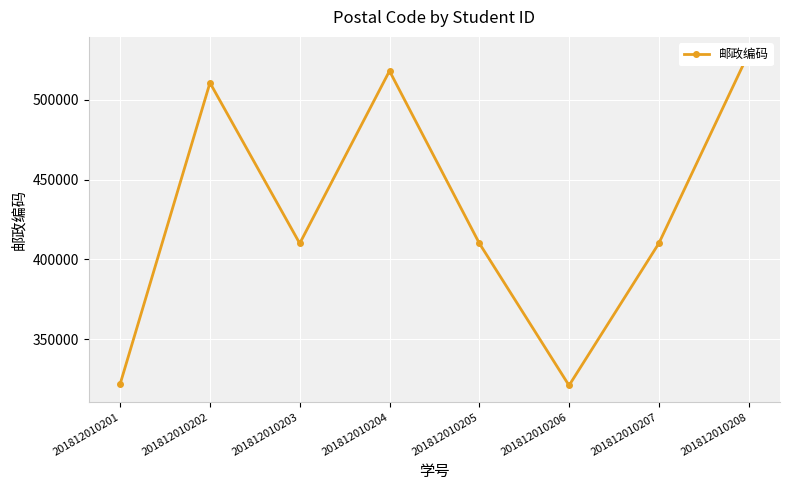

How many points are lower than both their immediate neighbors (excluding endpoints)?

2